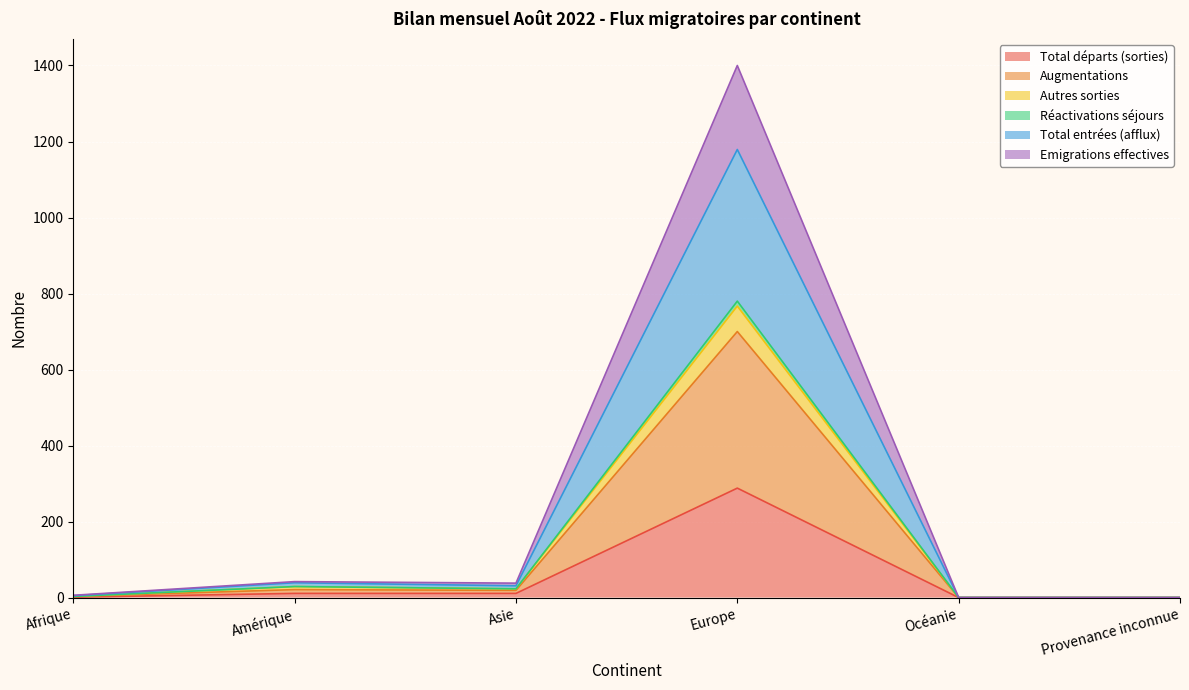

What is the highest value of the Total départs (sorties) series?

288